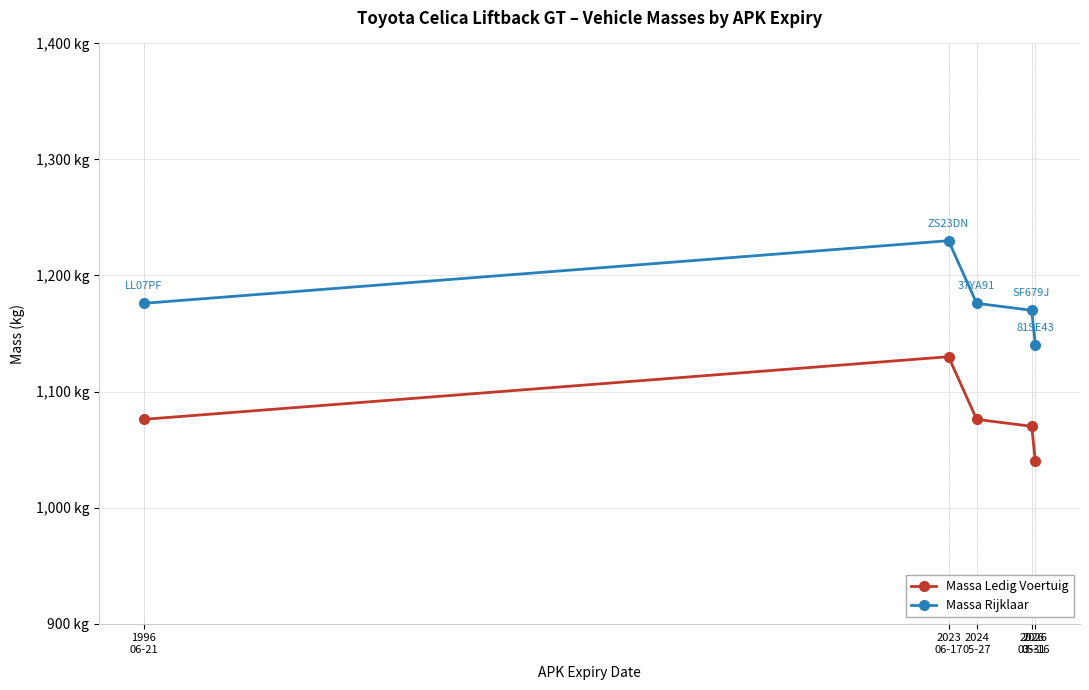

List the series in order of their peak value, highest first.

Massa Rijklaar, Massa Ledig Voertuig